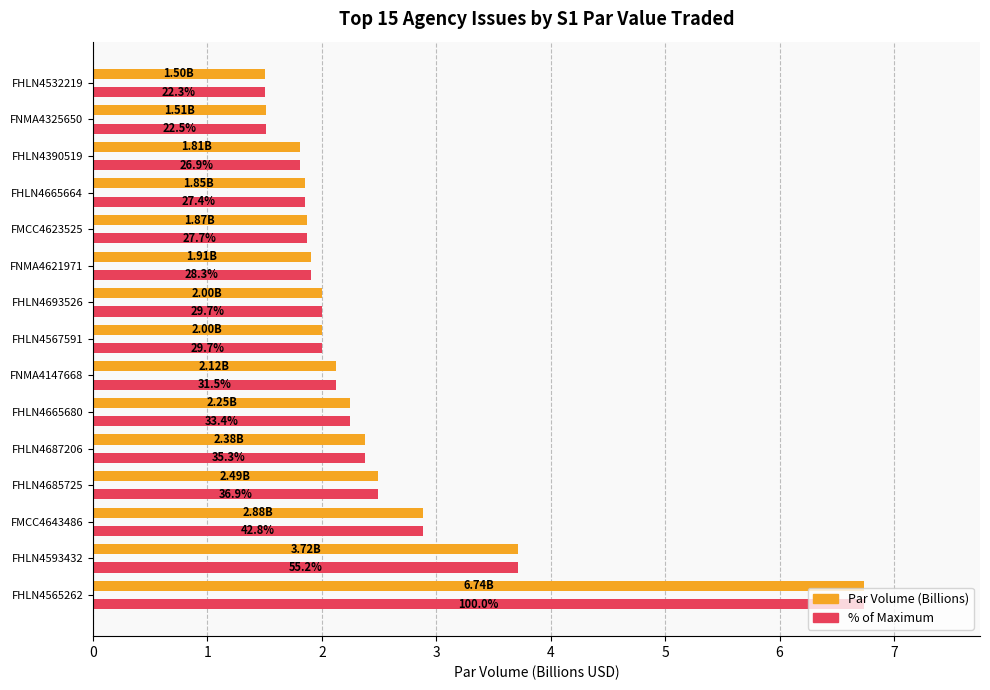

Are the bars grouped side by side (vs. stacked)?

Yes